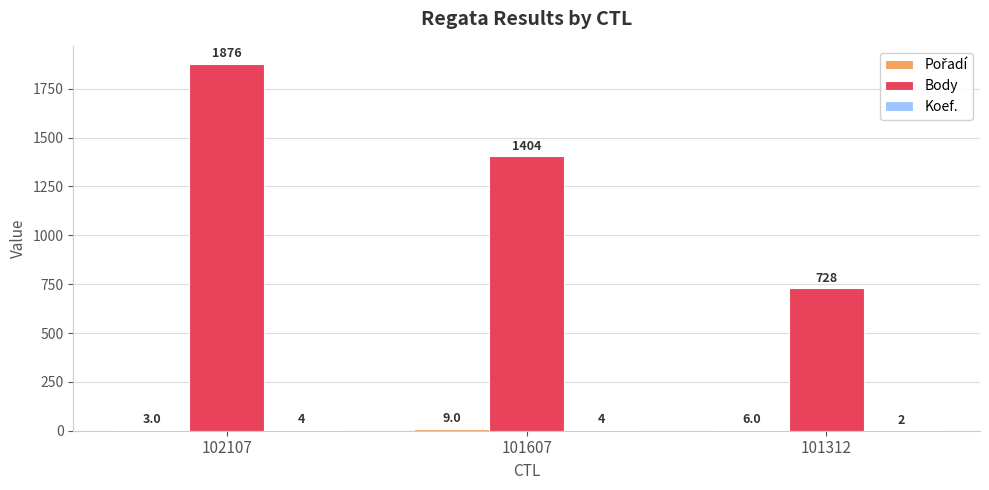

The Body series shows 1876 at 102107. True or false?

True